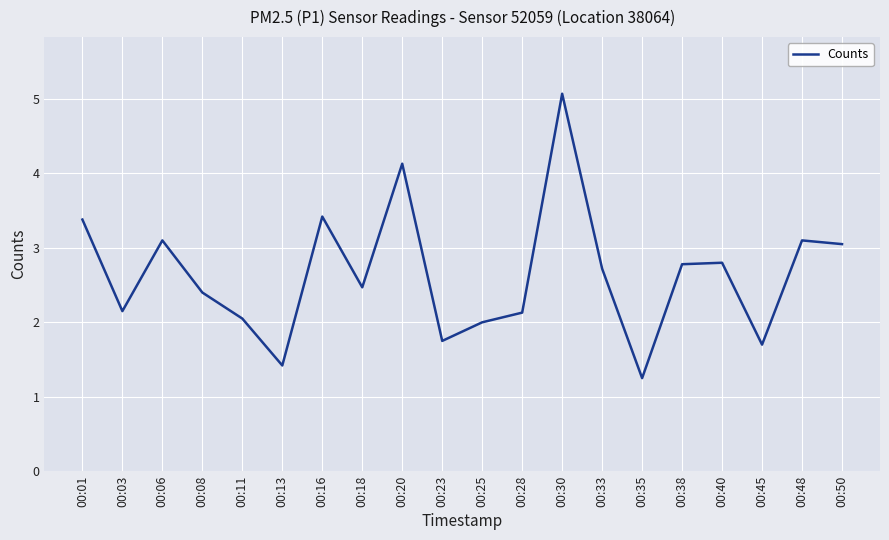

What is the difference between the maximum and minimum values?

3.8